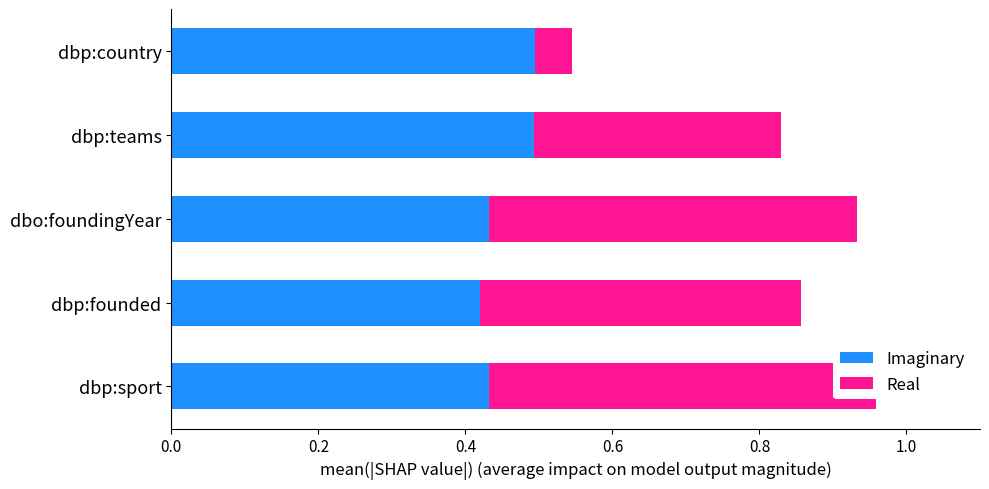

What is the average value of the Imaginary series?

0.5